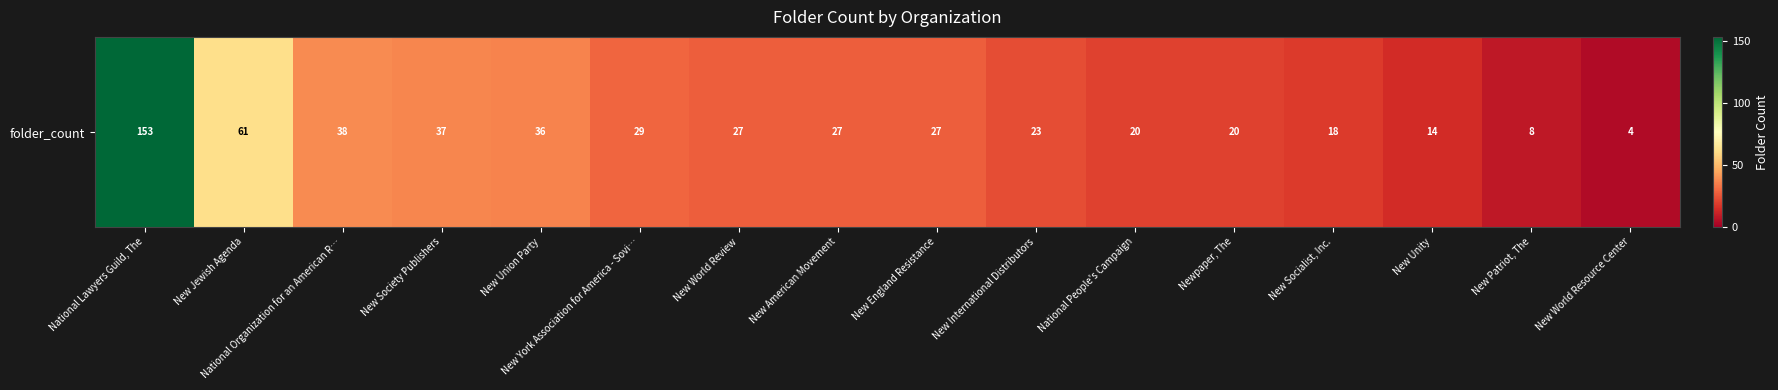

How many categories are shown in the chart?

16